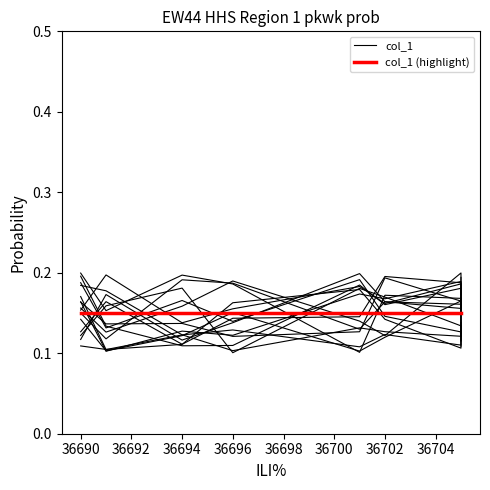

What is the value of the col_1 (highlight) point at the 8th from the left?

0.1